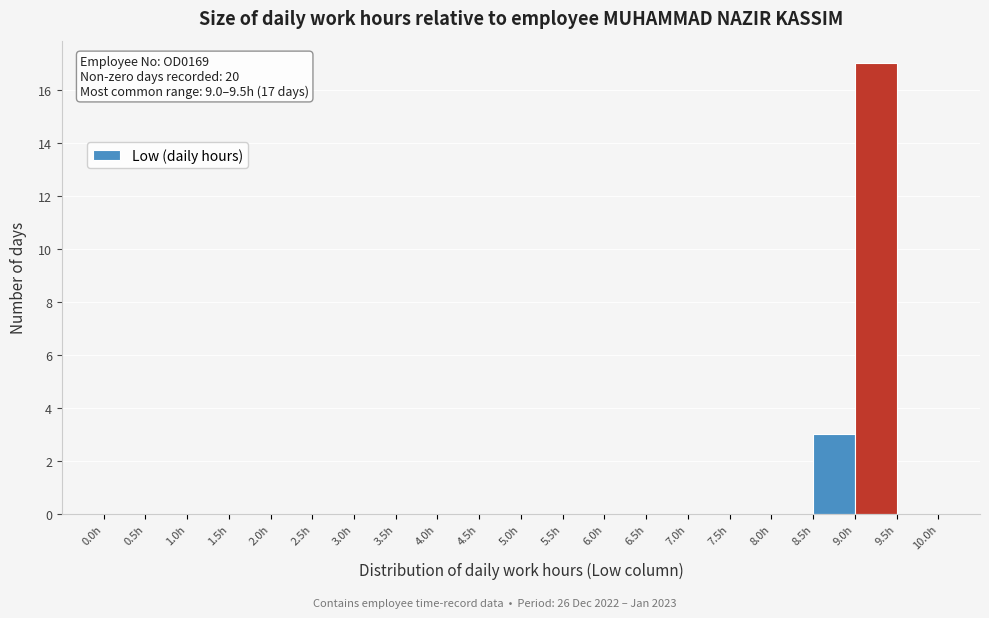

Which range on the x-axis has the tallest bar?

9.0 to 9.5